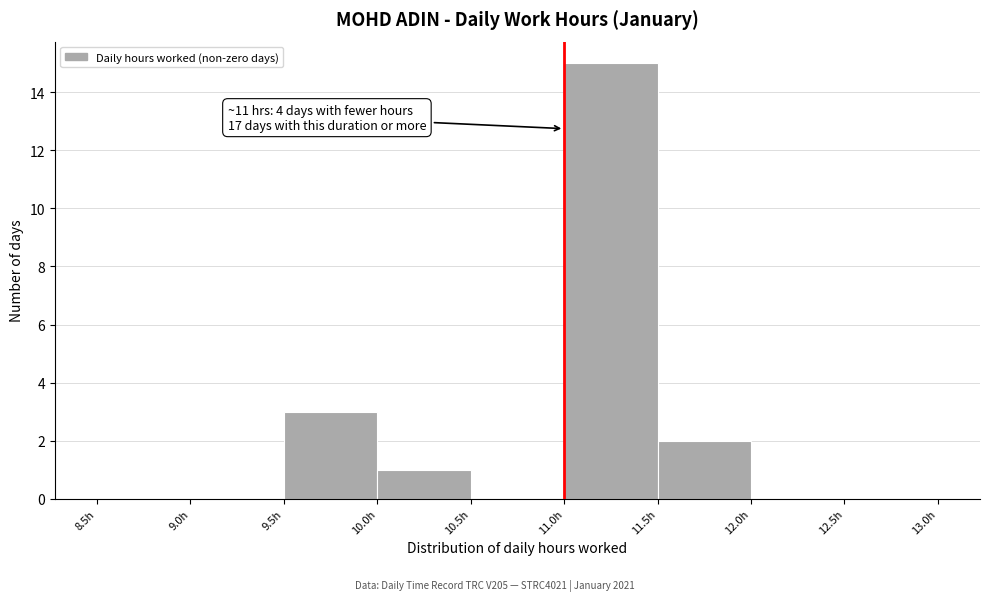

Over which range of the x-axis is the bar tallest?

11.0 to 11.5